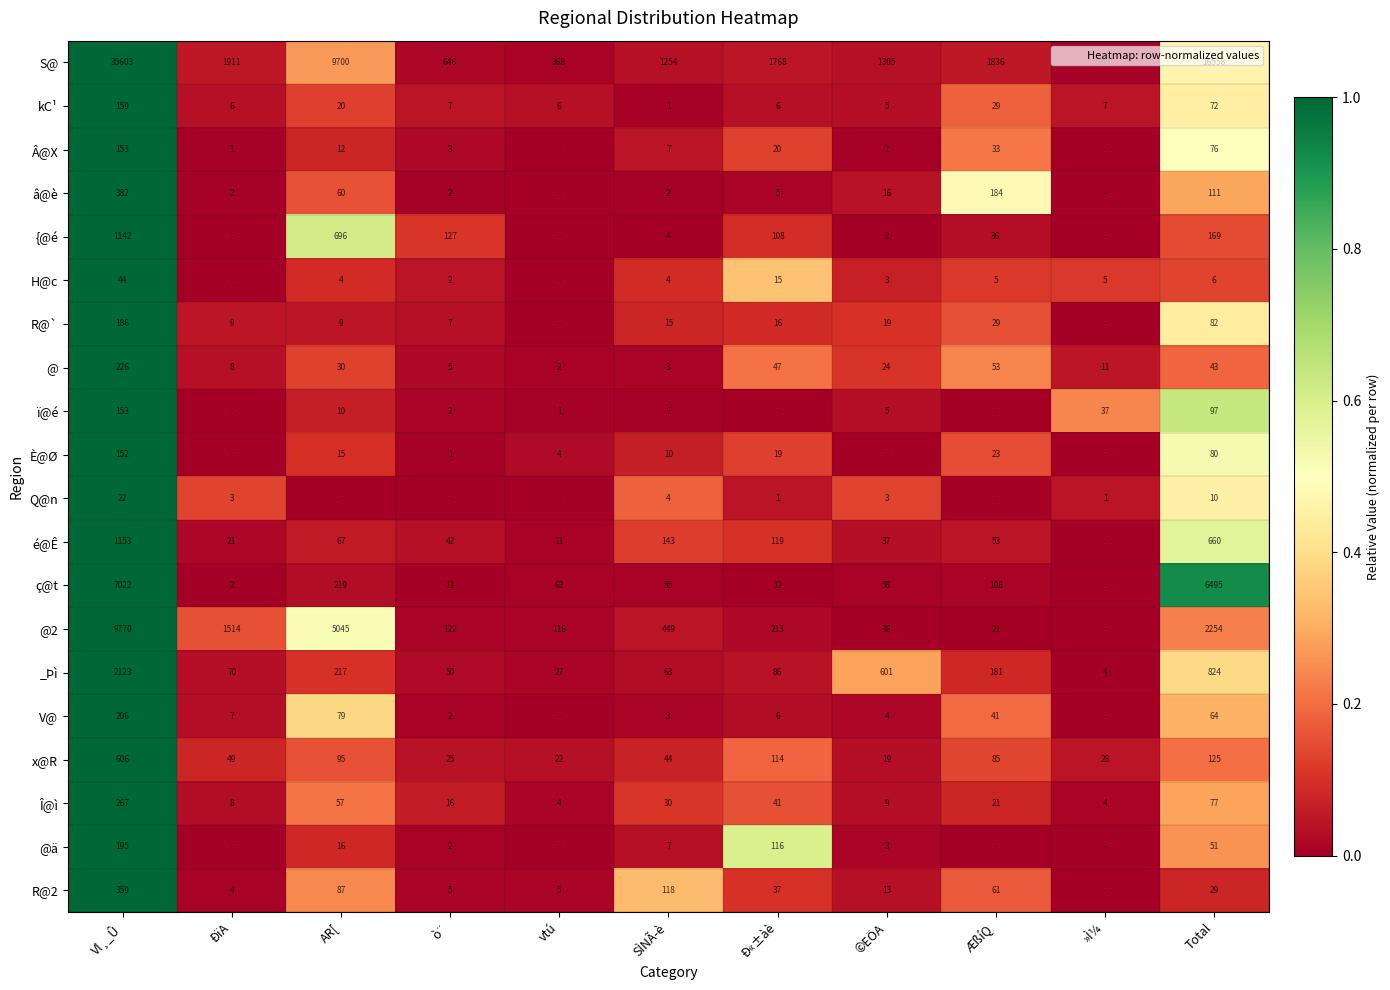

What is the difference between the kC¹ values at ©EÖA and AR[?

15